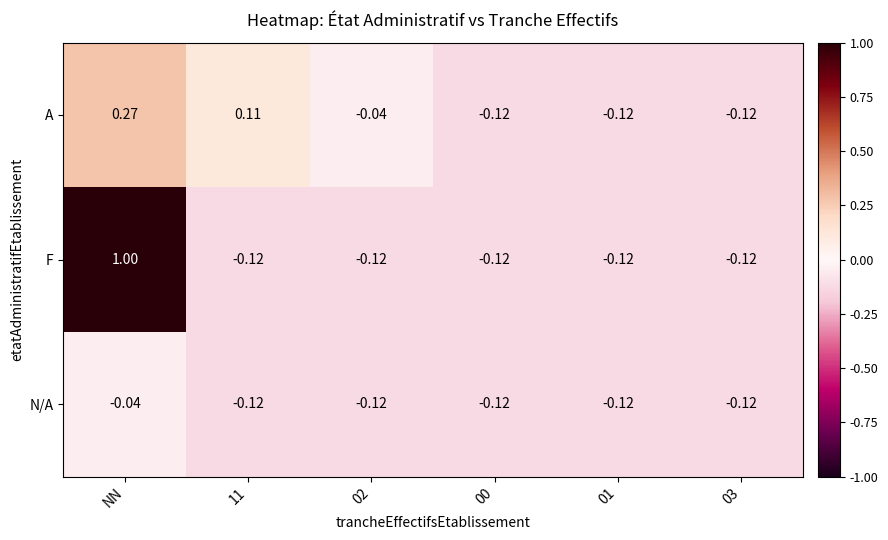

What is the difference between the highest and lowest values at 11?

0.2